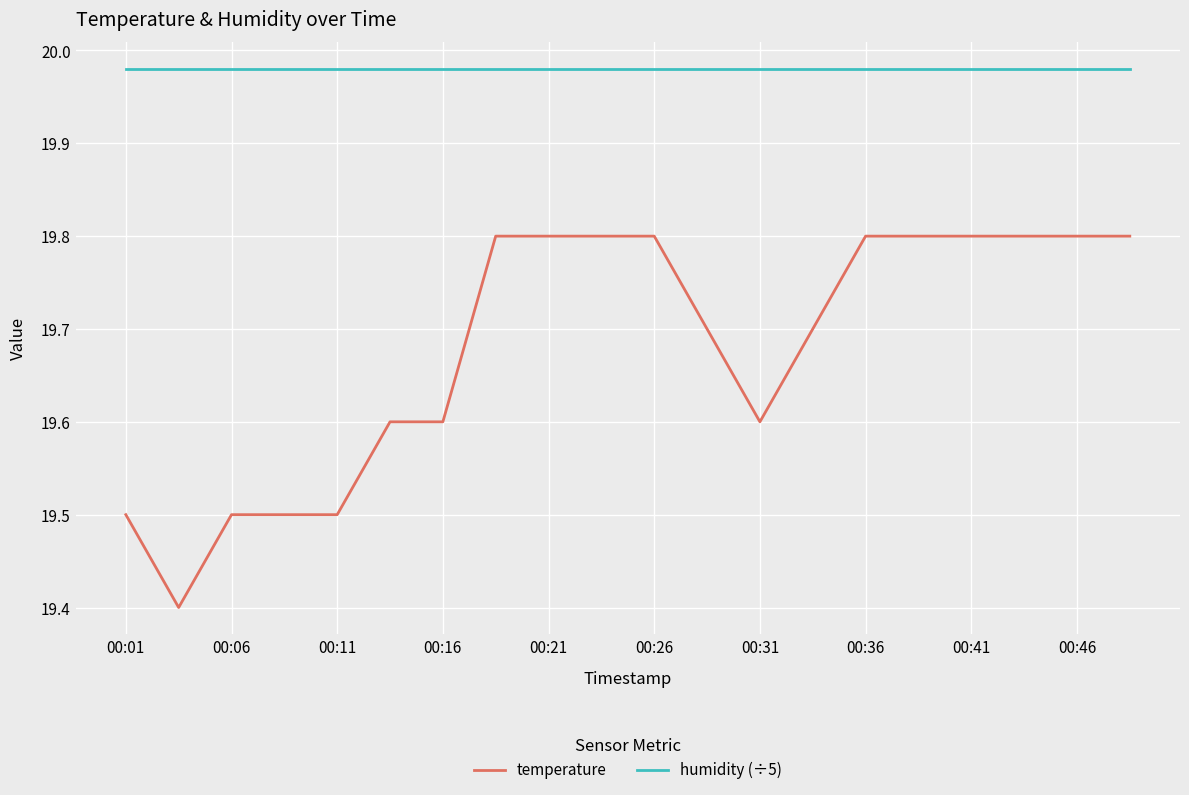

What is the average value of the temperature series?

19.7